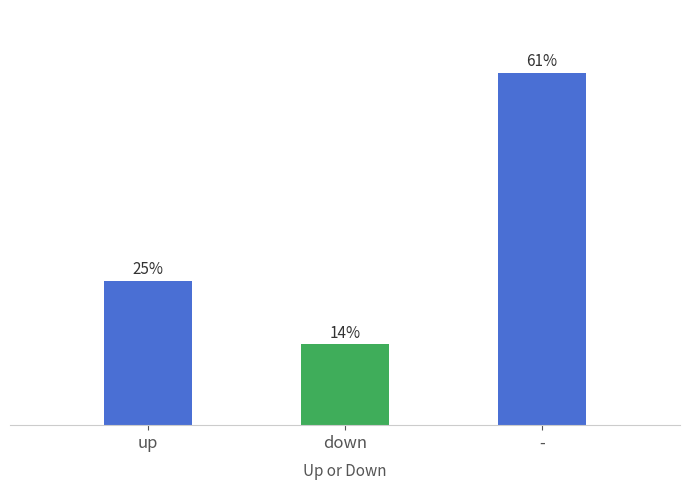

At which label is the value closest to 37?

up